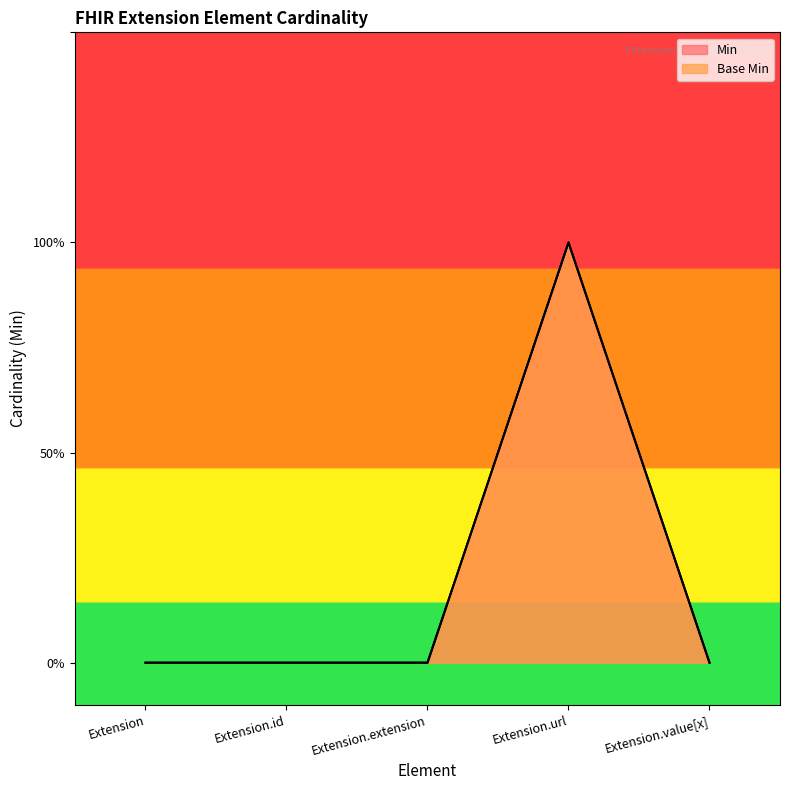

True or false: Base Min and Min intersect in this chart.

False